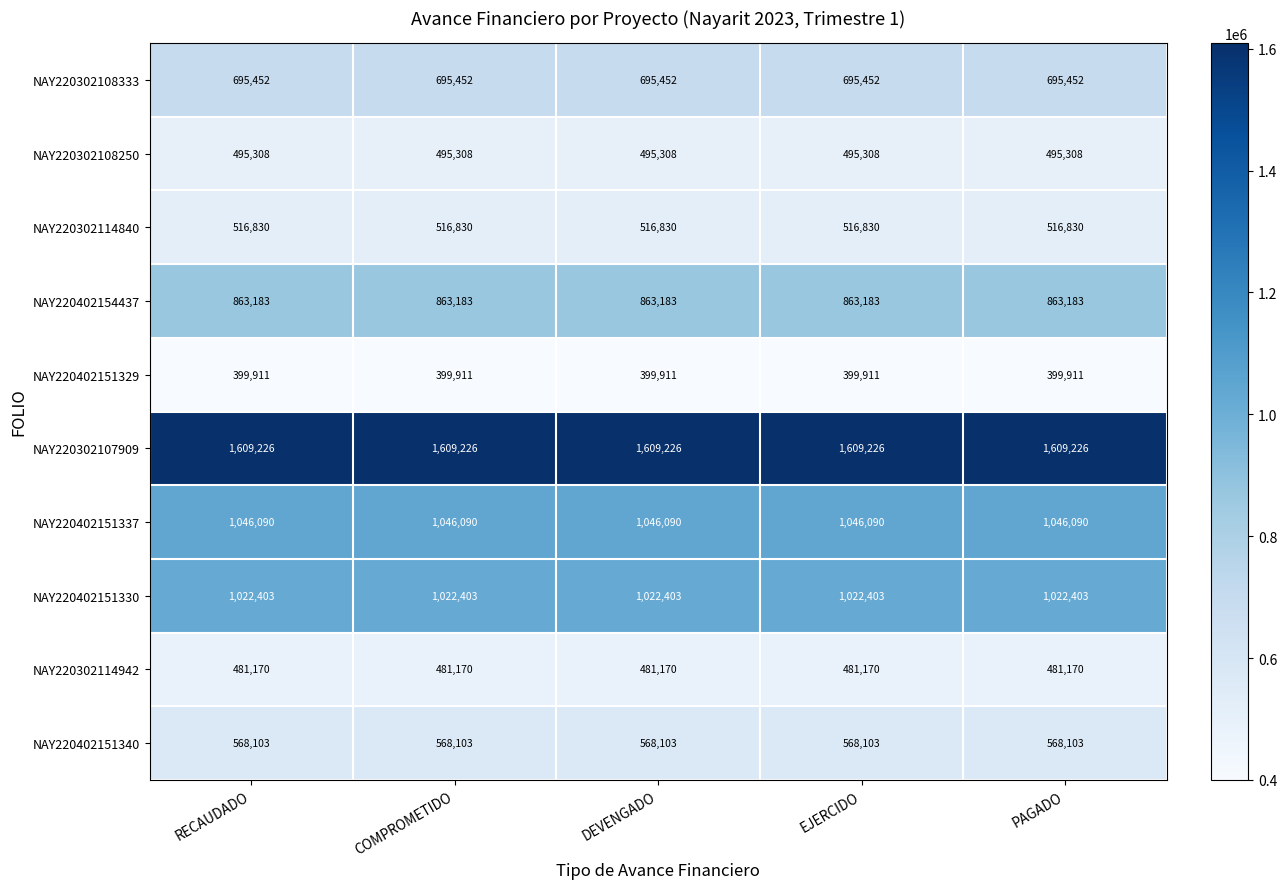

What is the difference between the highest and lowest values at DEVENGADO?

1209315